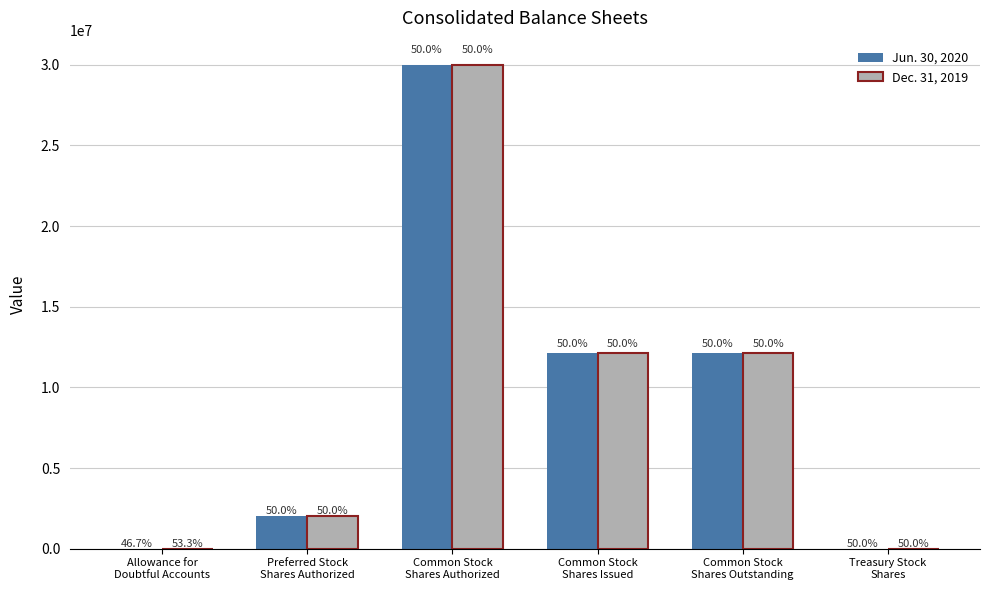

What are all the series names shown in the legend?

Jun. 30, 2020, Dec. 31, 2019